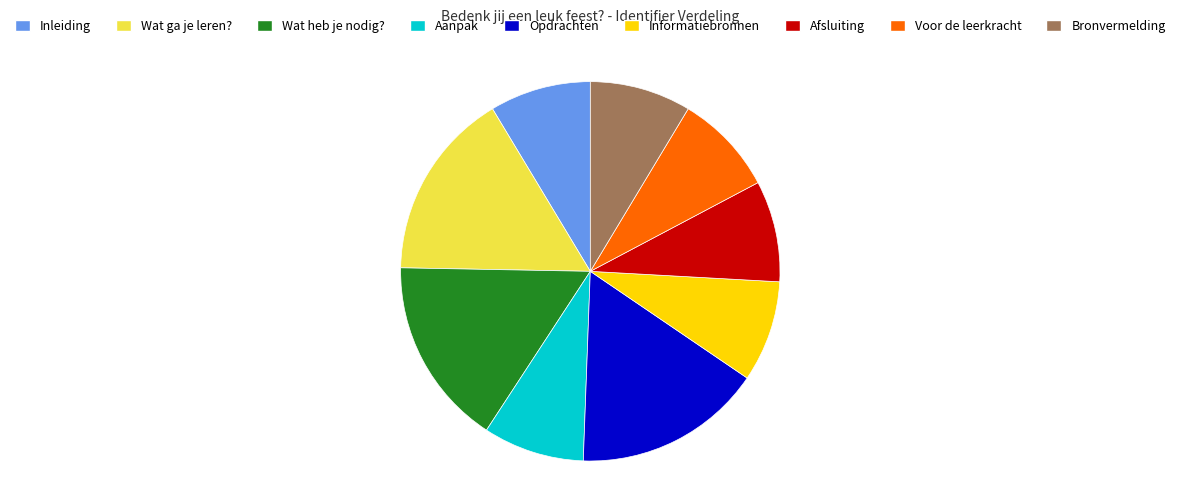

Is there a majority slice in this chart?

No